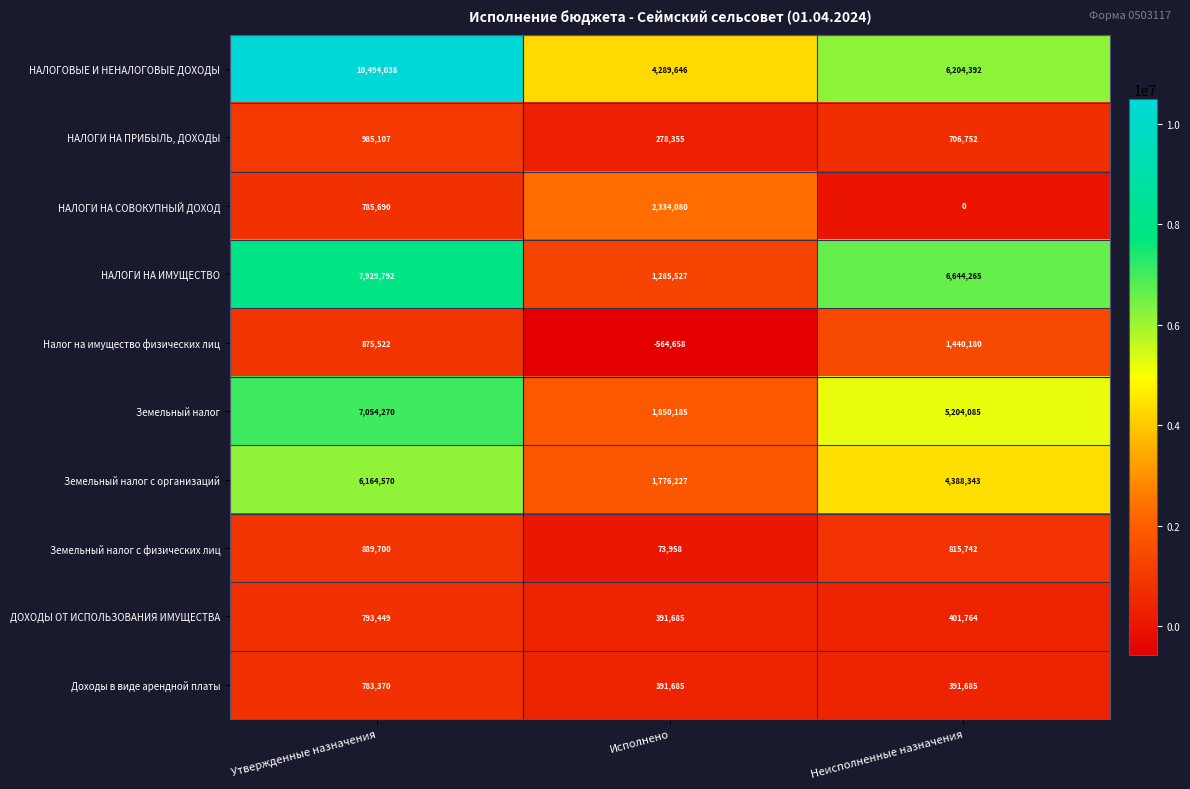

At how many categories does at least one series exceed 5898541?

2